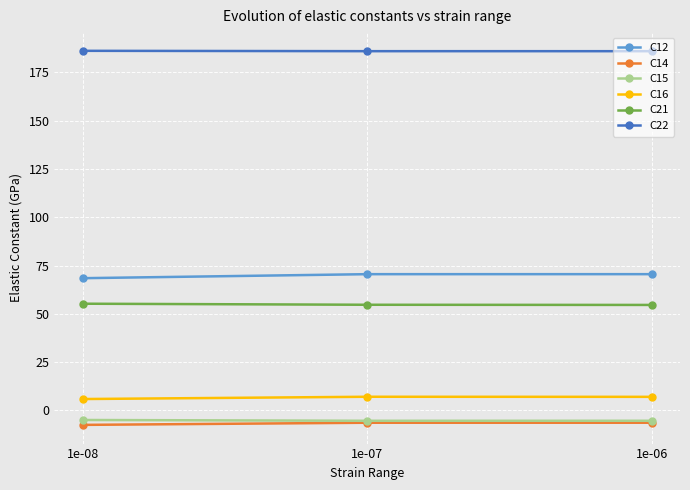

What is the approximate value of C16 at 1e-08?

5.9